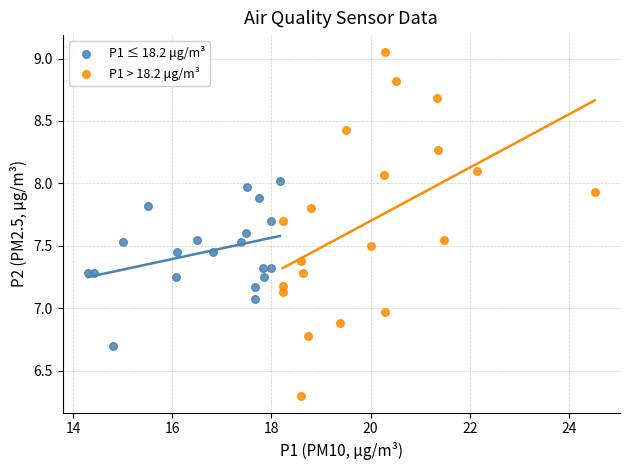

Which series has the widest spread of Y values?

P1 > 18.2 μg/m³